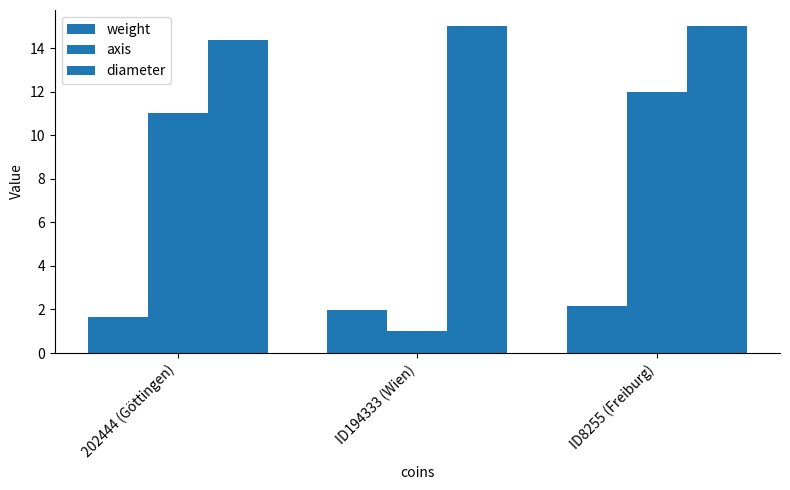

How many distinct data groups are displayed?

3